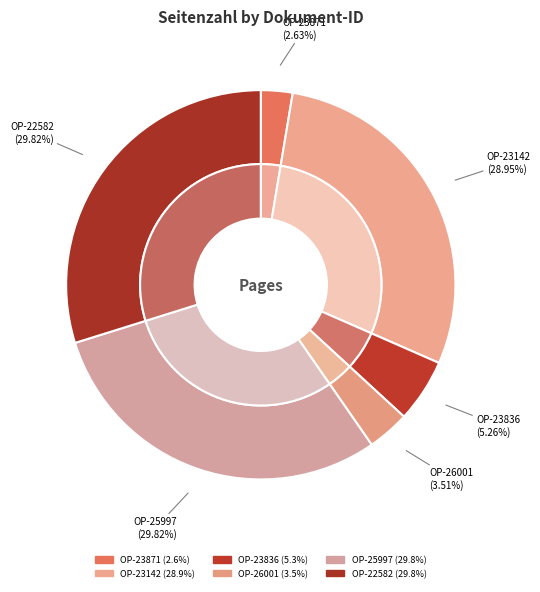

Rank the categories by value from highest to lowest.

OPUS4-25997, OPUS4-22582, OPUS4-23142, OPUS4-23836, OPUS4-26001, OPUS4-23871